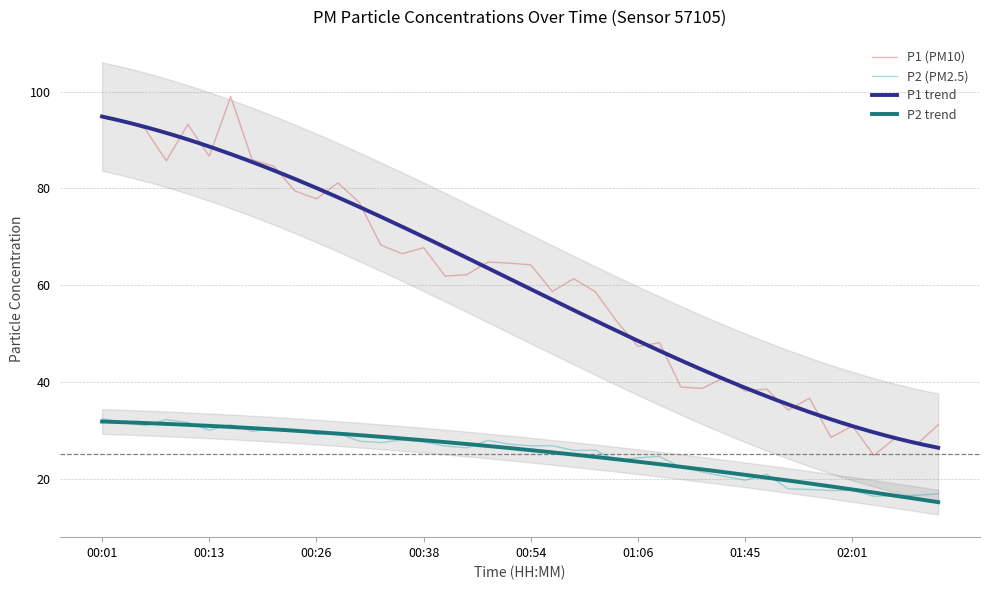

Is it true that P1 (PM10) equals 38.1 at 01:45?

True